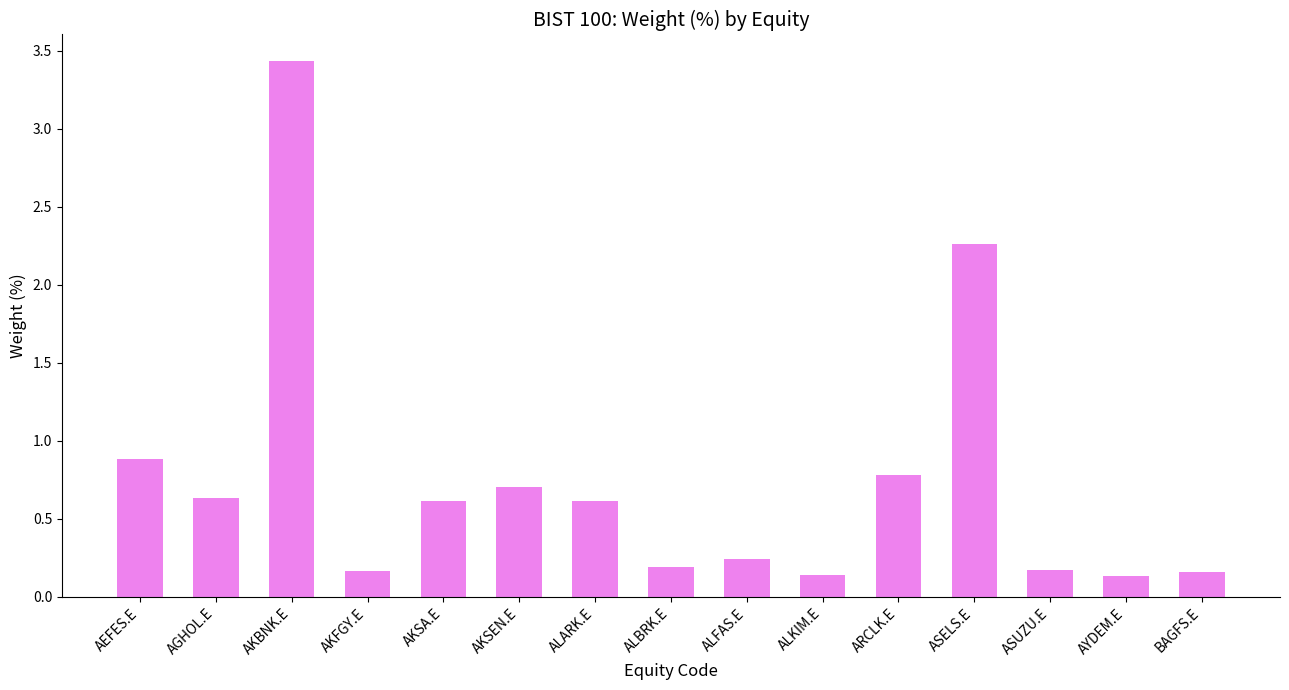

How many bars are there in total?

15